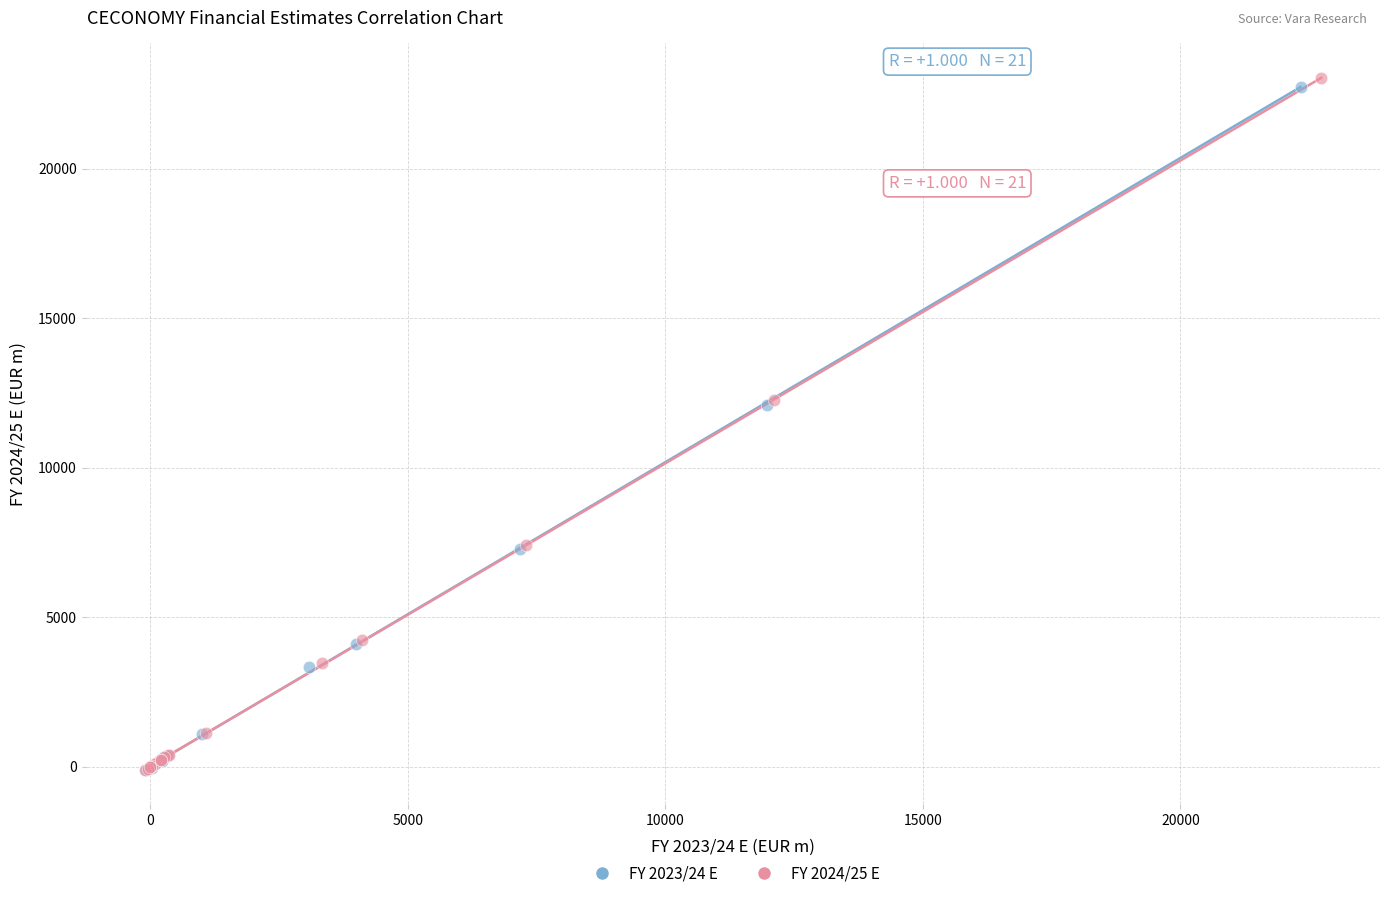

Which series contains the highest Y value?

FY 2024/25 E